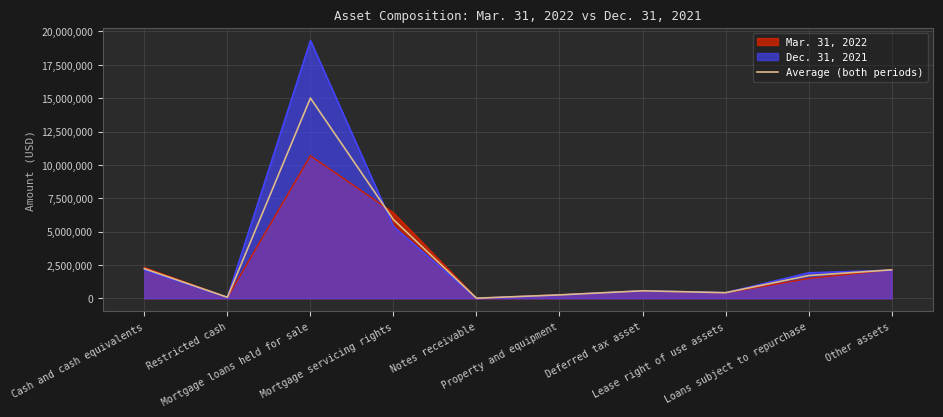

What is the label of the 10th point from the left?

Other assets